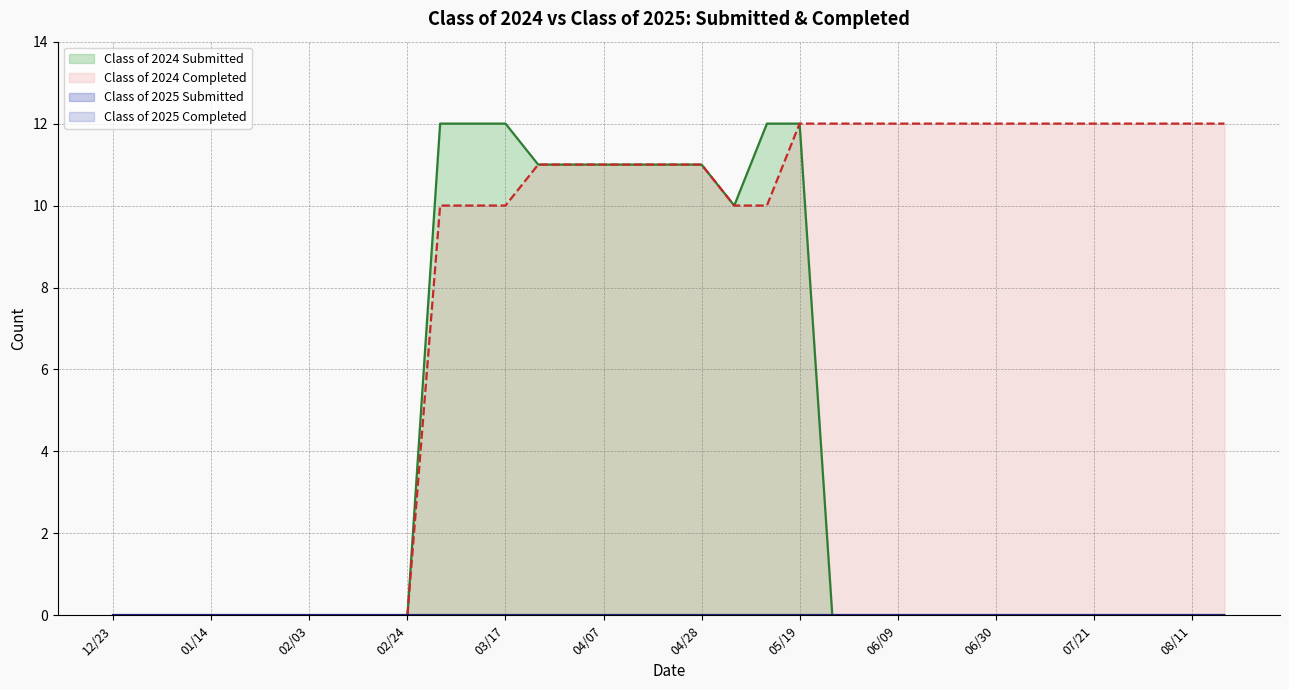

The value of Class of 2024 Submitted at 06/16 is 0. True or false?

True